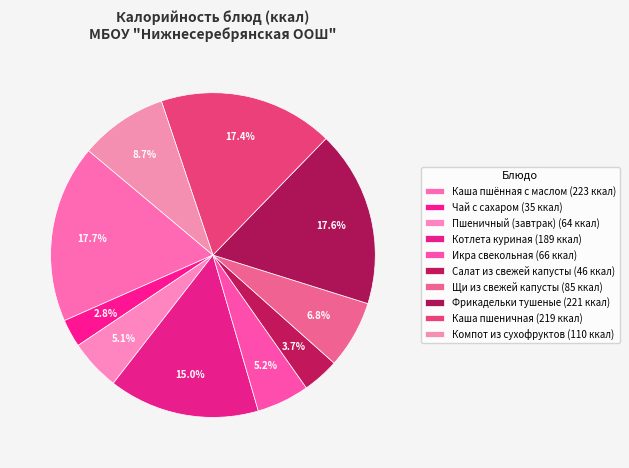

To the nearest percent, what portion does Фрикадельки тушеные represent?

18%